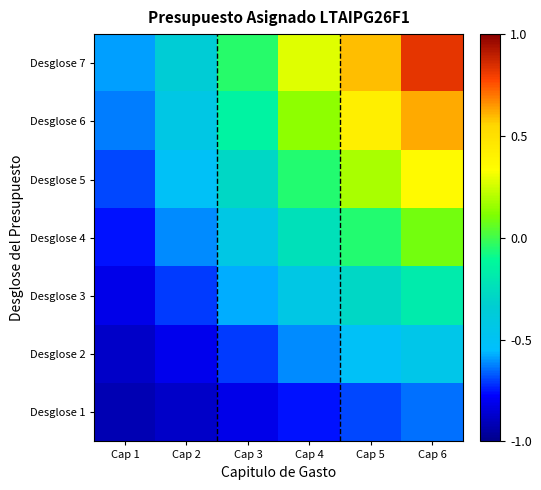

Reading right to left, what are all the values shown in this chart?

Desglose 1: Cap 6=-0.6	Cap 5=-0.7	Cap 4=-0.8	Cap 3=-0.8	Cap 2=-0.9	Cap 1=-0.9
Desglose 2: Cap 6=-0.5	Cap 5=-0.5	Cap 4=-0.6	Cap 3=-0.7	Cap 2=-0.8	Cap 1=-0.9
Desglose 3: Cap 6=-0.2	Cap 5=-0.3	Cap 4=-0.4	Cap 3=-0.6	Cap 2=-0.7	Cap 1=-0.8
Desglose 4: Cap 6=0.1	Cap 5=-0.1	Cap 4=-0.2	Cap 3=-0.4	Cap 2=-0.6	Cap 1=-0.8
Desglose 5: Cap 6=0.4	Cap 5=0.2	Cap 4=-0.0	Cap 3=-0.3	Cap 2=-0.5	Cap 1=-0.7
Desglose 6: Cap 6=0.6	Cap 5=0.4	Cap 4=0.1	Cap 3=-0.1	Cap 2=-0.4	Cap 1=-0.6
Desglose 7: Cap 6=0.8	Cap 5=0.6	Cap 4=0.3	Cap 3=-0.0	Cap 2=-0.4	Cap 1=-0.6